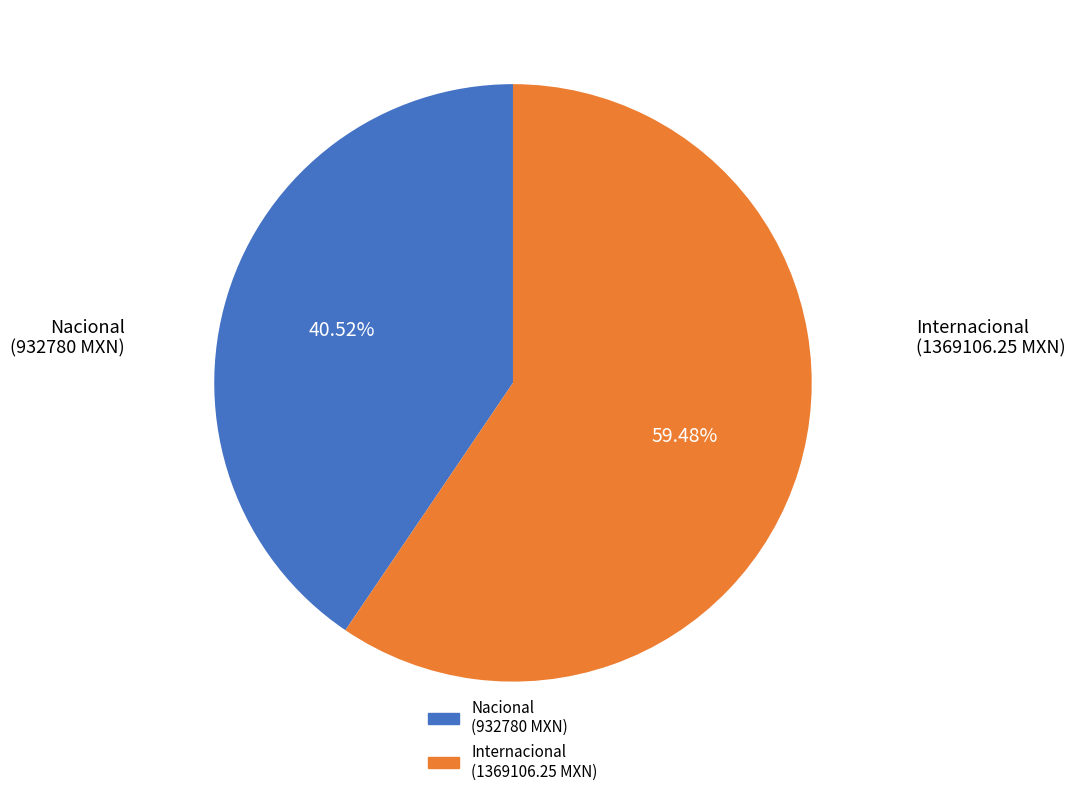

Is there a majority slice in this chart?

Yes